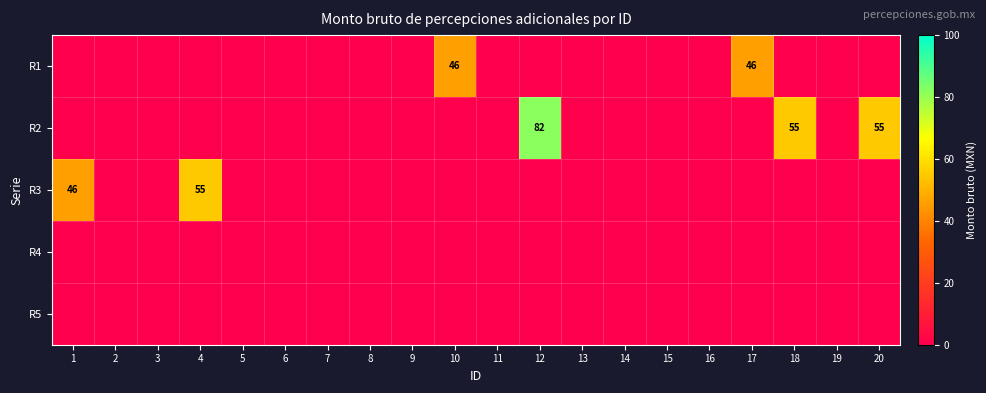

Is it true that R3 equals 46 at 1?

True